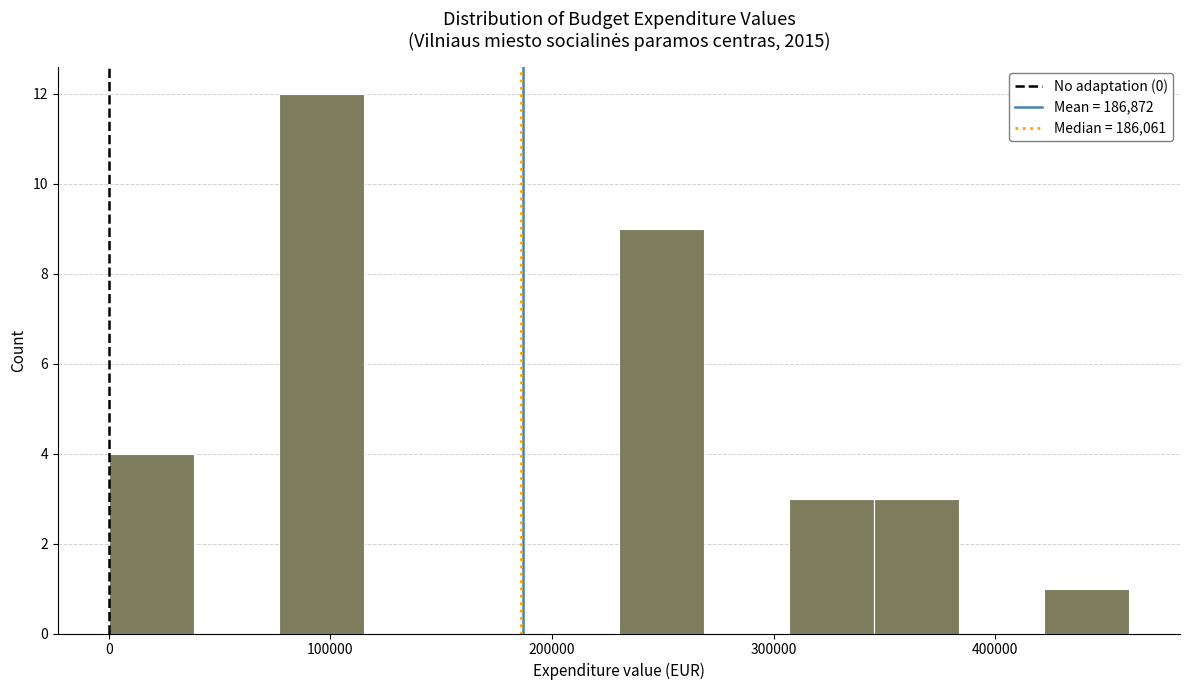

Around what value on the x-axis is the tallest bar? Give the approximate position of its centre, as read against the axis.

100000